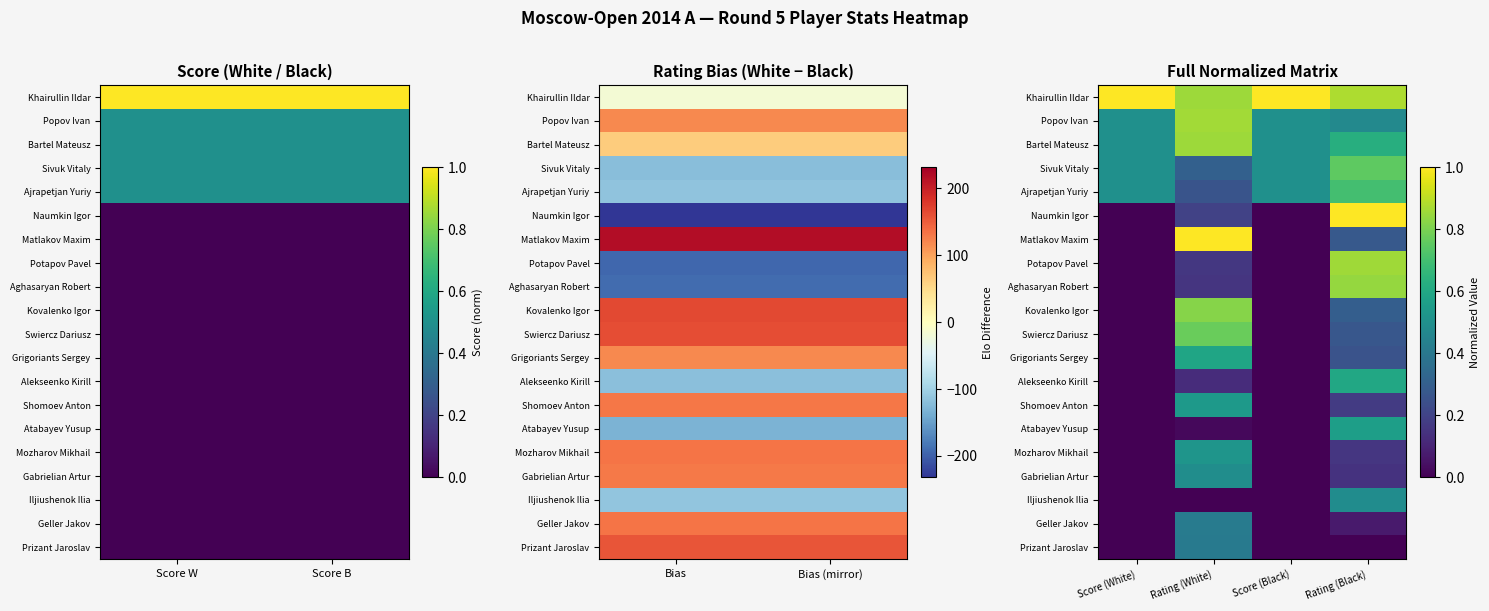

Rank the series by their maximum value, from highest to lowest.

Khairullin Ildar, Naumkin Igor, Matlakov Maxim, Popov Ivan, Potapov Pavel, Bartel Mateusz, Aghasaryan Robert, Kovalenko Igor, Swiercz Dariusz, Sivuk Vitaly, Ajrapetjan Yuriy, Alekseenko Kirill, Grigoriants Sergey, Atabayev Yusup, Shomoev Anton, Mozharov Mikhail, Gabrielian Artur, Iljiushenok Ilia, Geller Jakov, Prizant Jaroslav